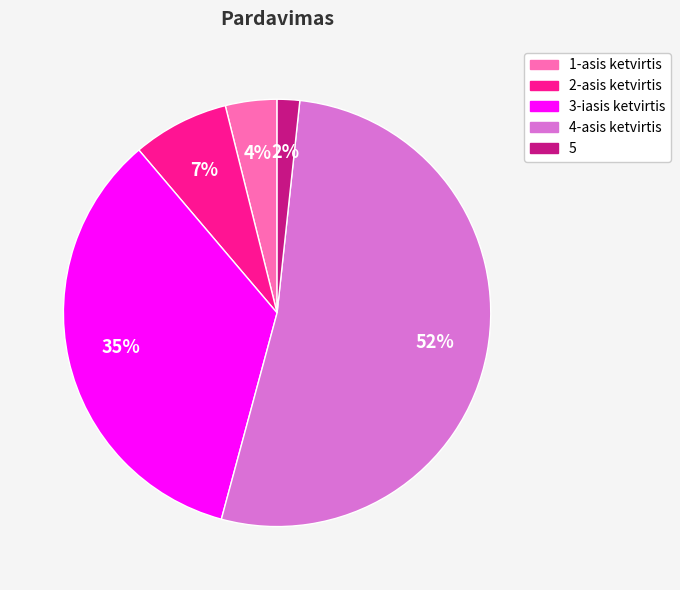

How many slices are in this pie chart?

5